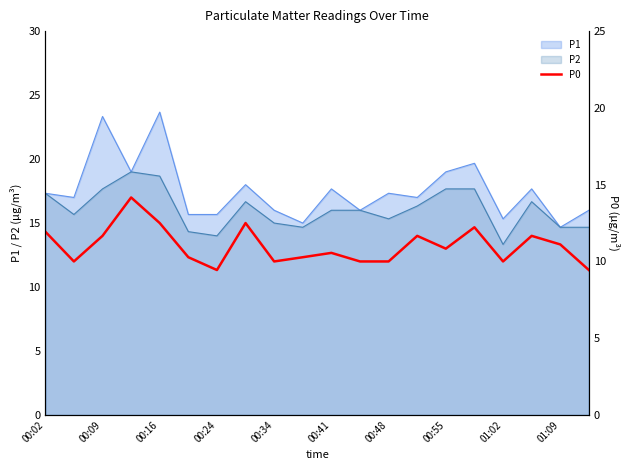

Where does the data first go above 13?

00:02